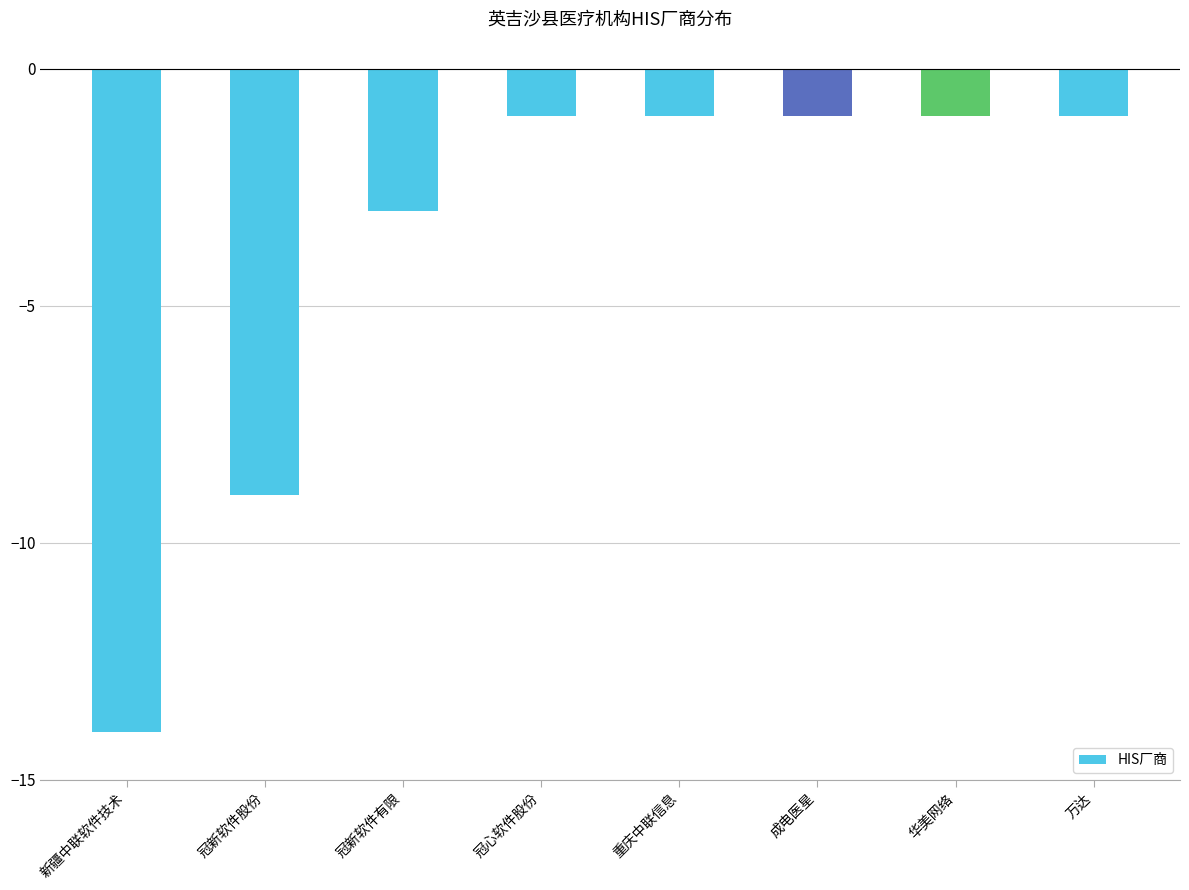

The value at 新疆中联软件技术 is -14. True or false?

True